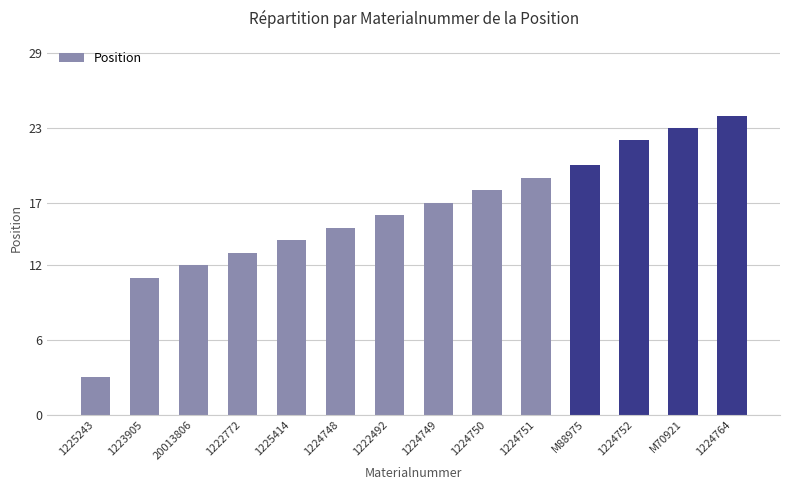

Which category has the highest value across all series?

1224764